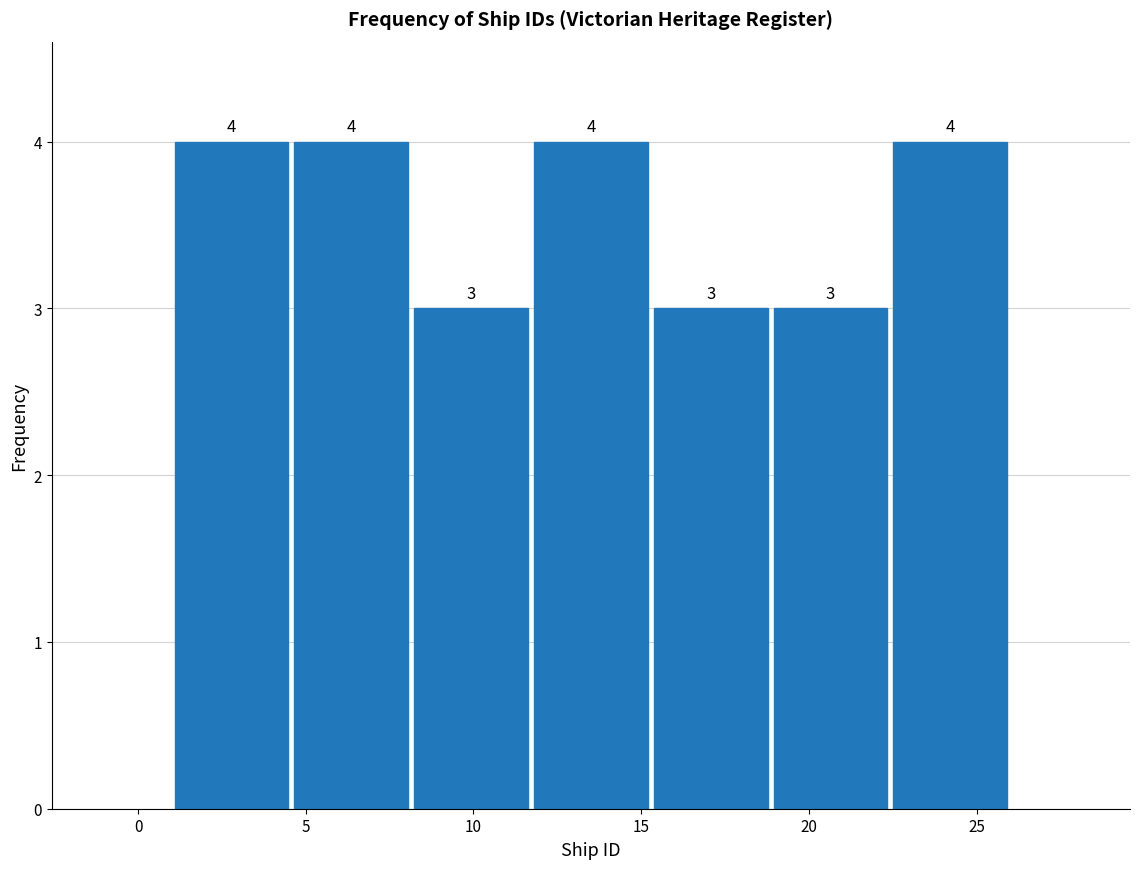

Reading left to right, list every bar in this chart as the range it spans on the x-axis followed by its height. The bar edges are not printed on the chart, so give them approximately, as read against the axis.

1.0 to 4.5: 4
4.5 to 8.0: 4
8.0 to 11.5: 3
11.5 to 15.5: 4
15.5 to 19.0: 3
19.0 to 22.5: 3
22.5 to 26.0: 4